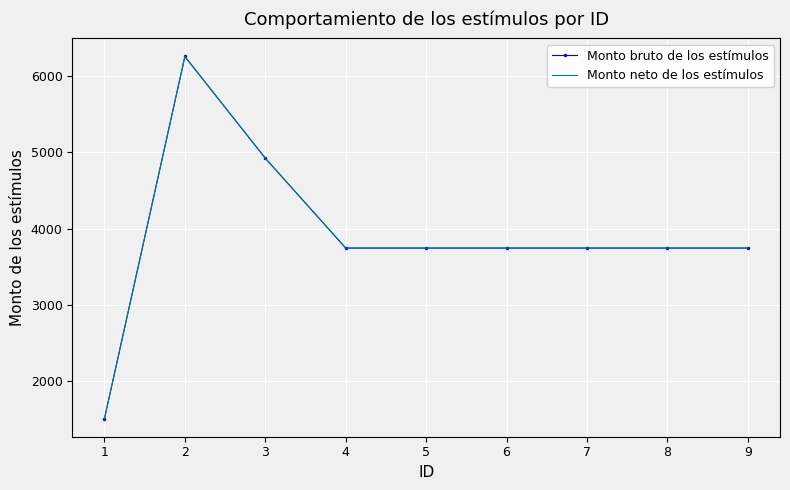

At which label does Monto bruto de los estímulos reach its minimum?

1